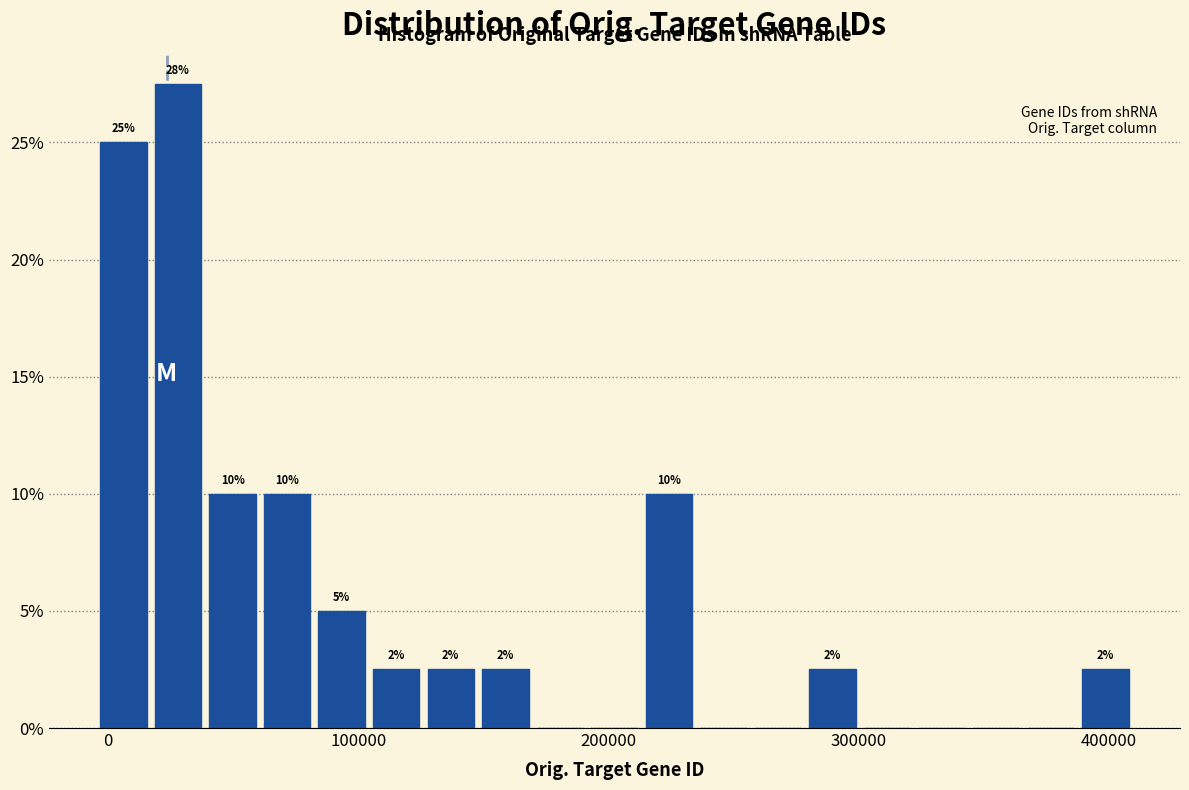

Read against the x-axis, roughly where is the centre of the tallest bar?

30000